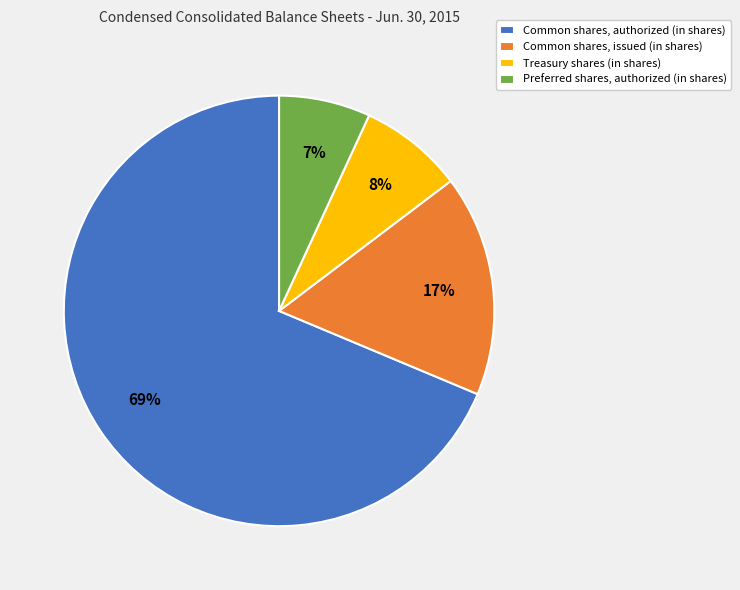

Is the sum of Preferred shares, authorized (in shares) and Common shares, issued (in shares) greater than half?

No